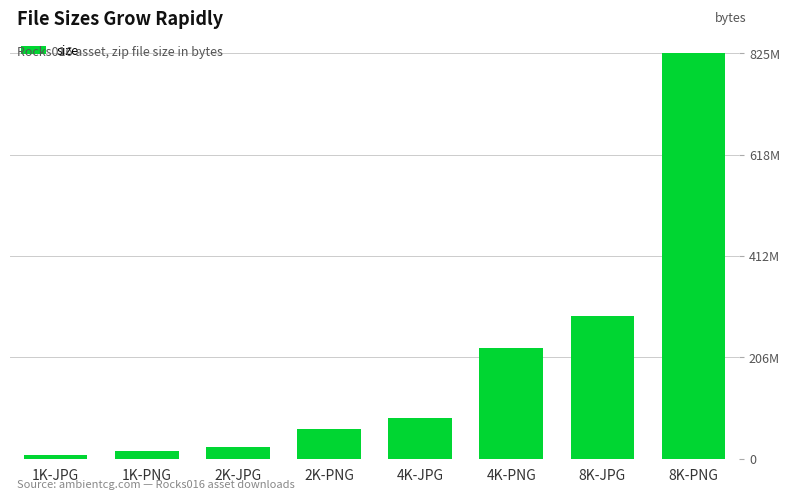

At which category does the chart reach its peak across all series?

8K-PNG